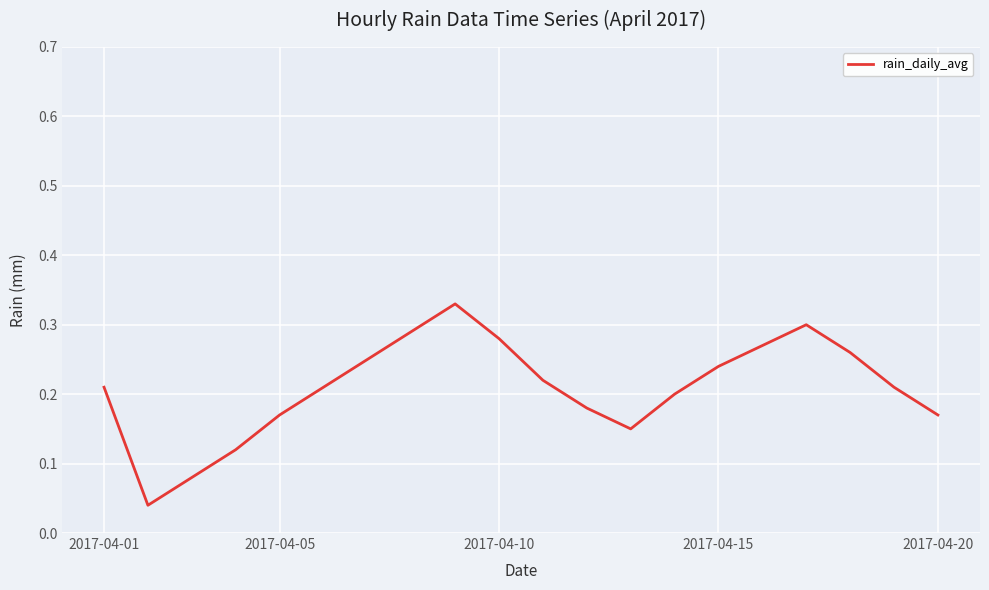

How many lines are shown in the chart?

1